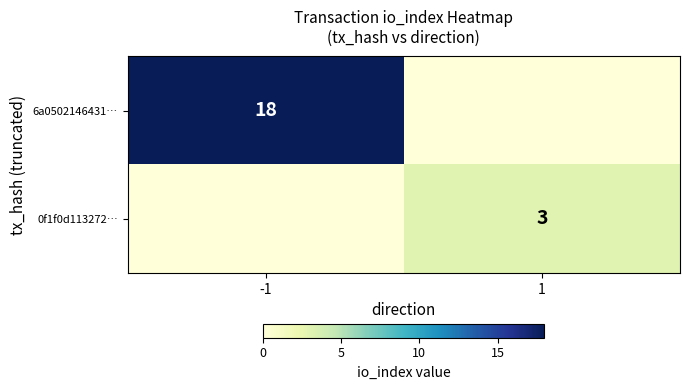

The 6a0502146431… series shows 18 at -1. True or false?

True